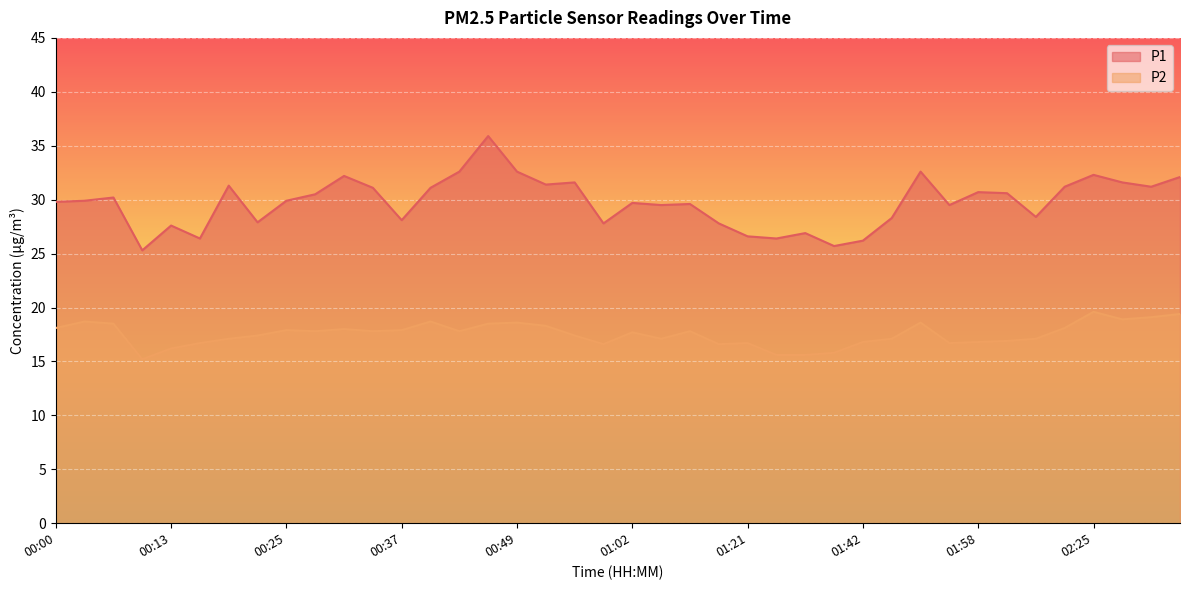

Which series has the largest total across all categories?

P1